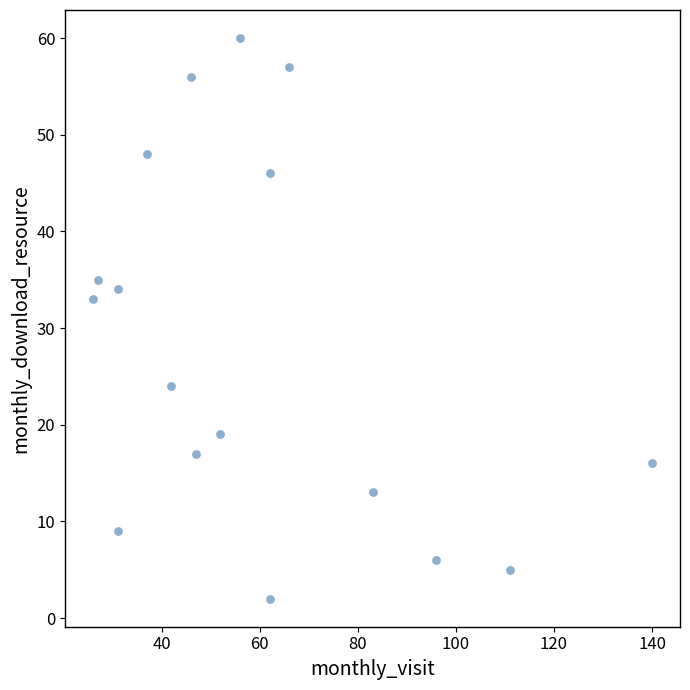

What is the range of X values (max minus min)?

114